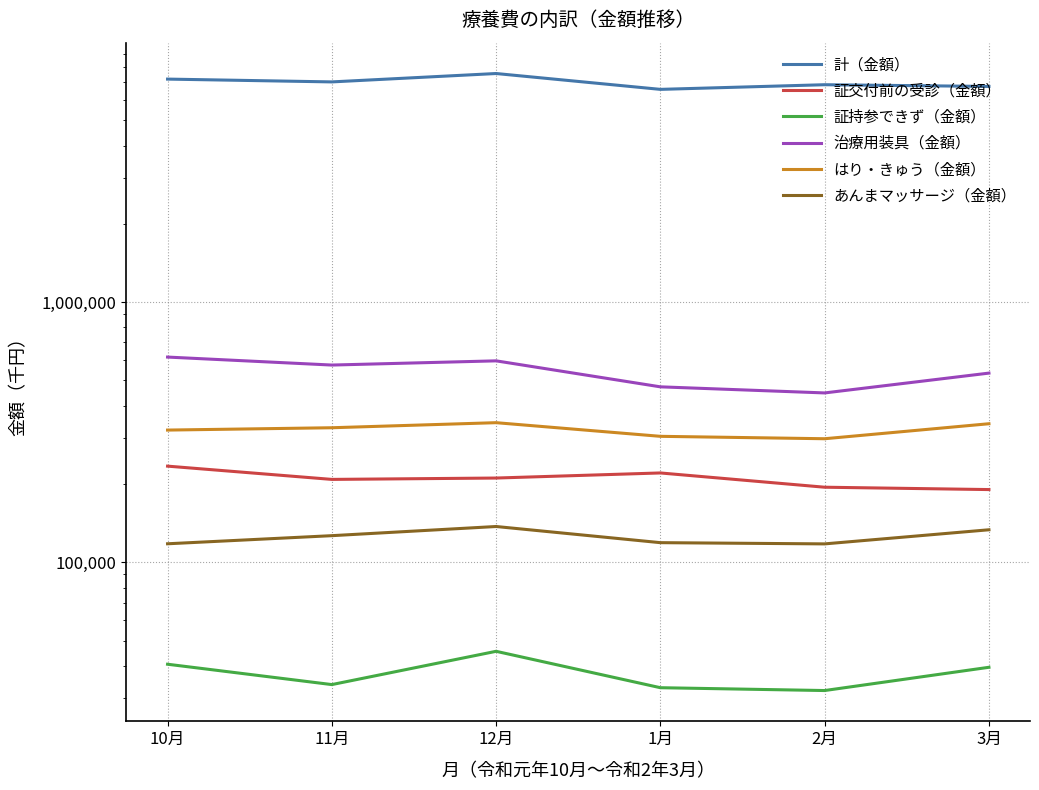

What are all the series names shown in the legend?

計（金額）, 証交付前の受診（金額）, 証持参できず（金額）, 治療用装具（金額）, はり・きゅう（金額）, あんまマッサージ（金額）